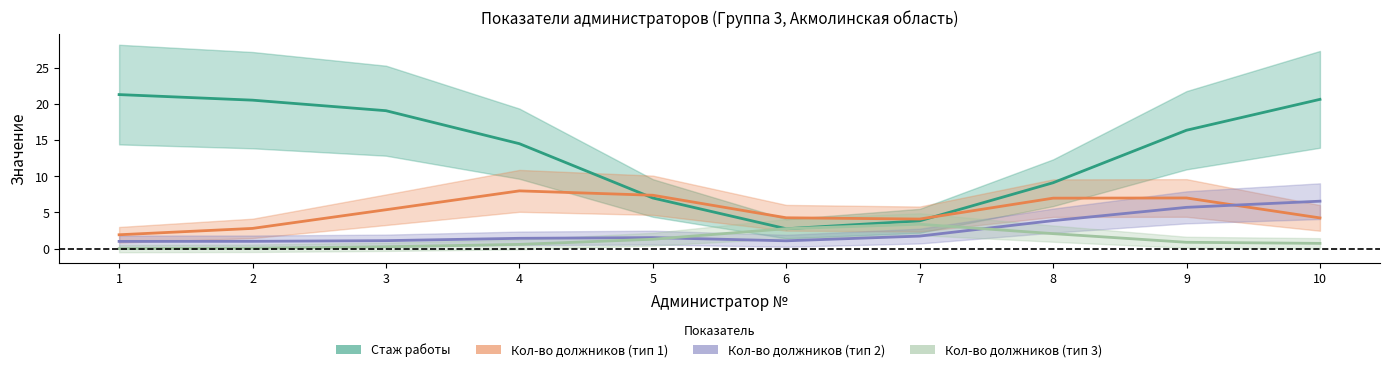

Does the chart display data point markers on the line(s)?

No